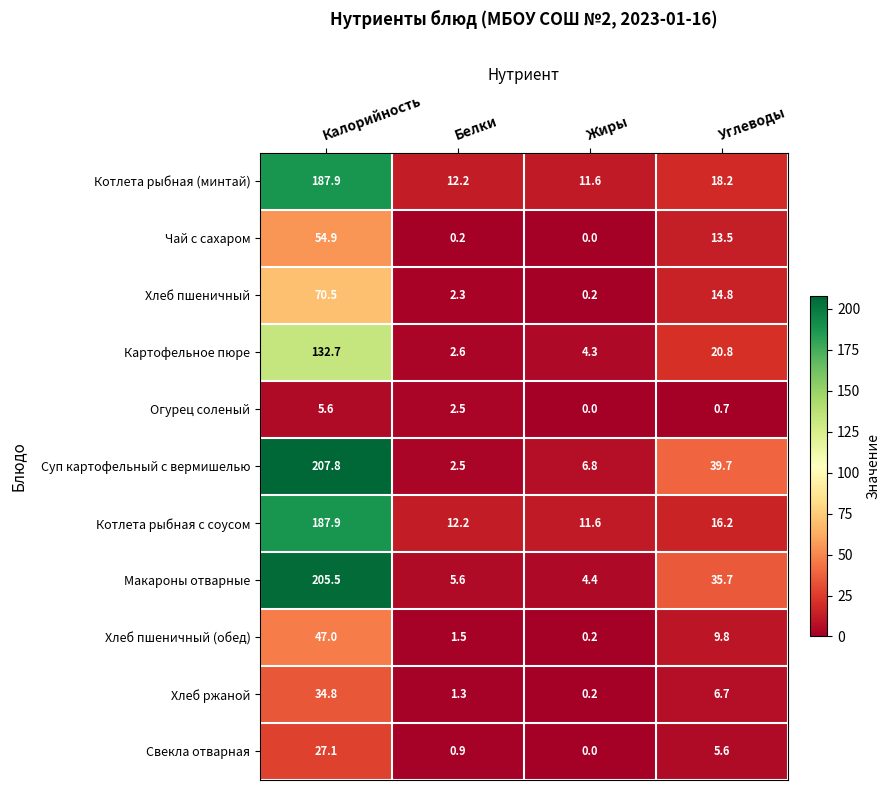

Which series has the largest total across all categories?

Суп картофельный с вермишелью